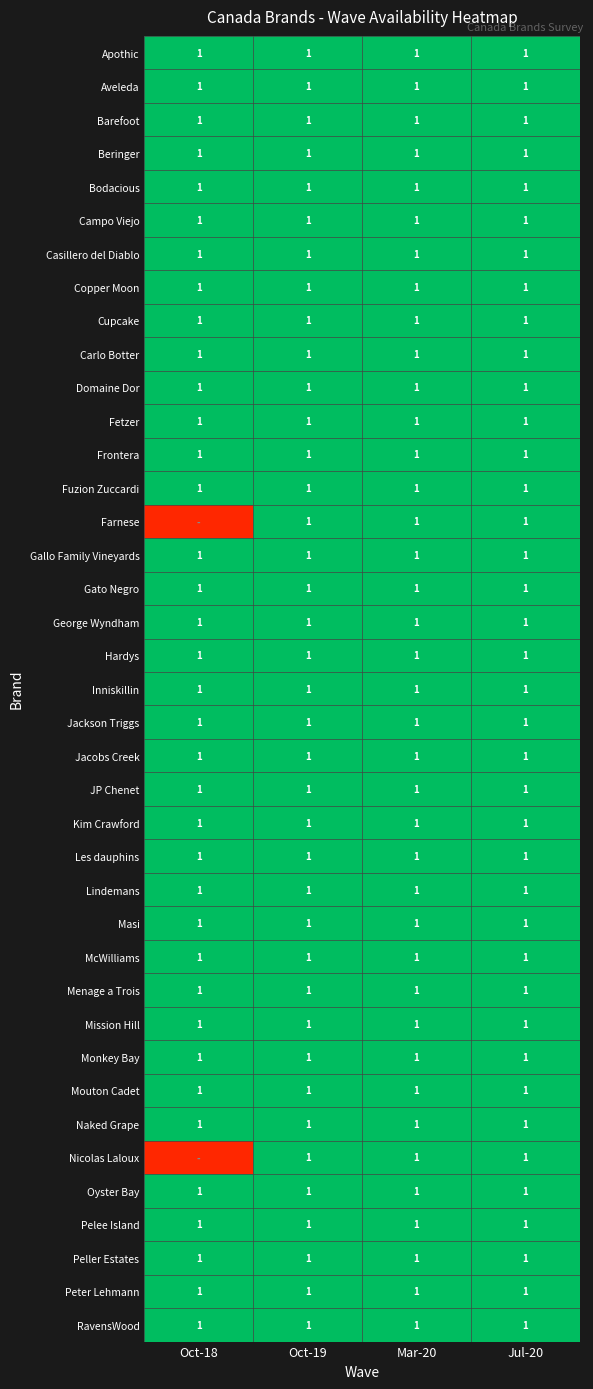

True or false: Carlo Botter has a value of 1 at Oct-19.

True